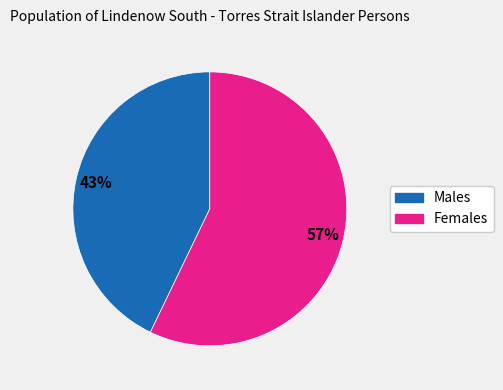

How many segments does this pie chart have?

2